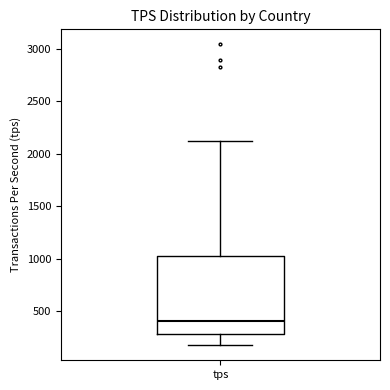

Where does the median line of the box for tps sit on the y-axis? The values are not printed on the chart, so give them approximately, as read against the axis.

400